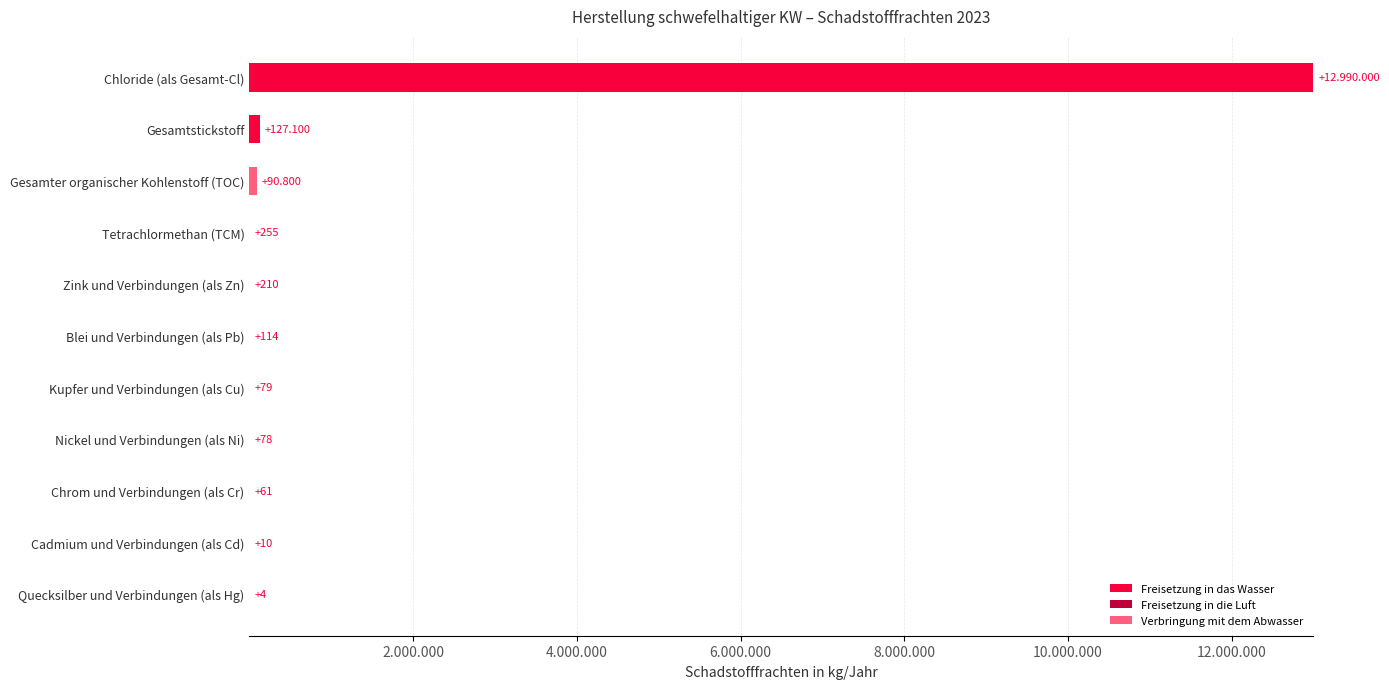

Are the bars grouped side by side (vs. stacked)?

Yes